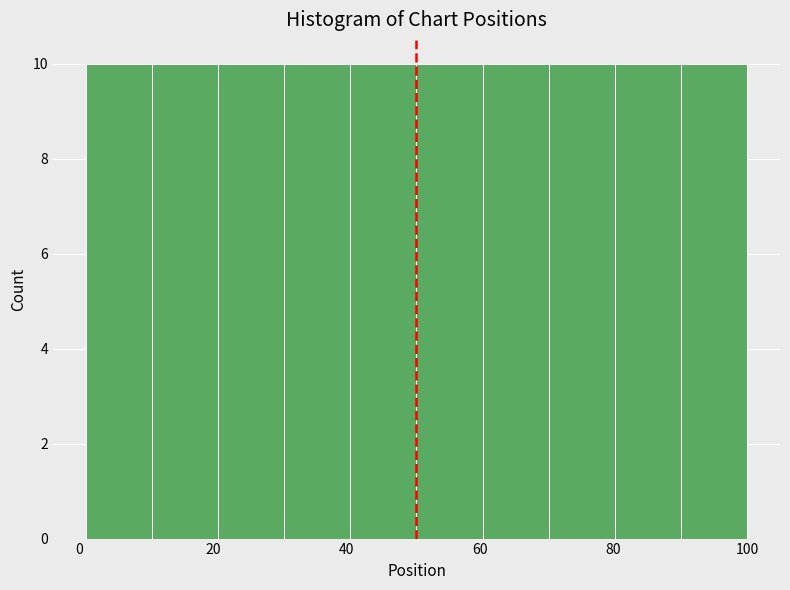

Reading left to right, transcribe this chart: for each bar, give the range it covers on the x-axis and its height. Neither the bar edges nor the heights are printed on the chart, so give them approximately, as read against the axes.

2 to 10: 10
10 to 20: 10
20 to 30: 10
30 to 40: 10
40 to 50: 10
50 to 60: 10
60 to 70: 10
70 to 80: 10
80 to 90: 10
90 to 100: 10